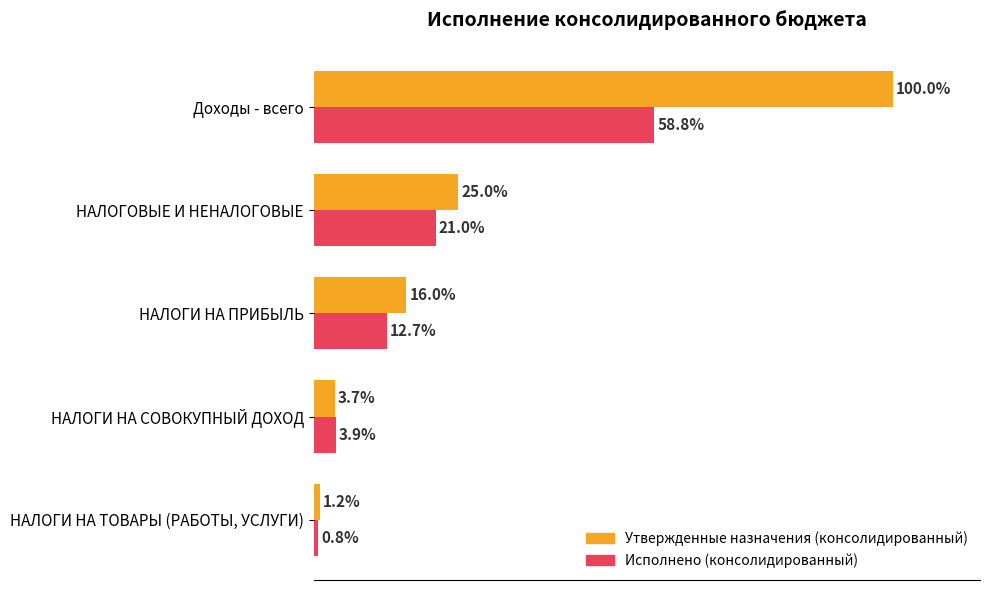

Which series has the widest spread of values?

Утвержденные назначения (консолидированный)